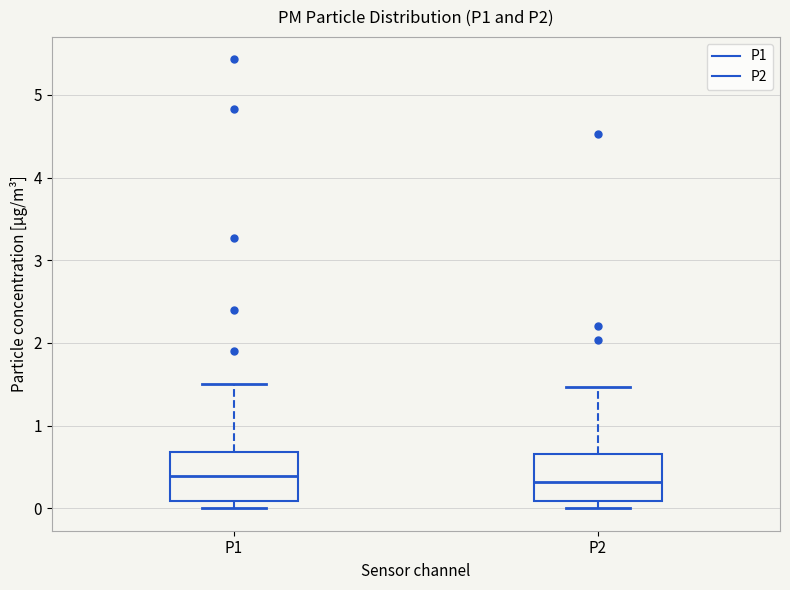

Reading left to right, transcribe this box plot: for each box, give where its median line is, the range the box spans, and where its two whiskers end, as read against the y-axis. The values are not printed on the chart, so give them approximately, as read against the axis.

P1: median 0.4, box 0.1 to 0.7, whiskers 0.0 to 1.5
P2: median 0.3, box 0.1 to 0.7, whiskers 0.0 to 1.5